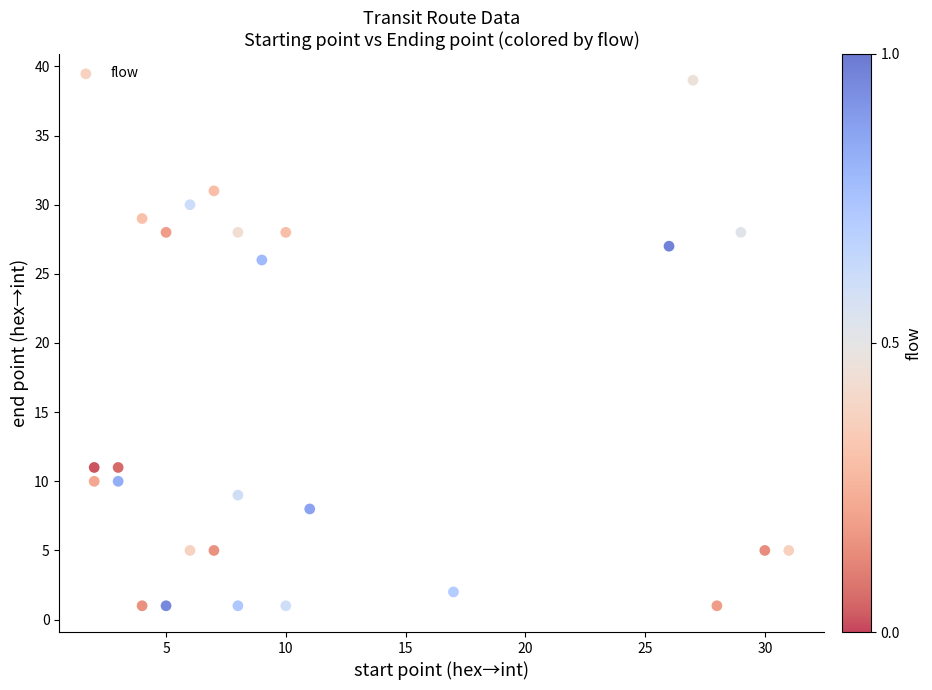

What is the range of X values (max minus min)?

29